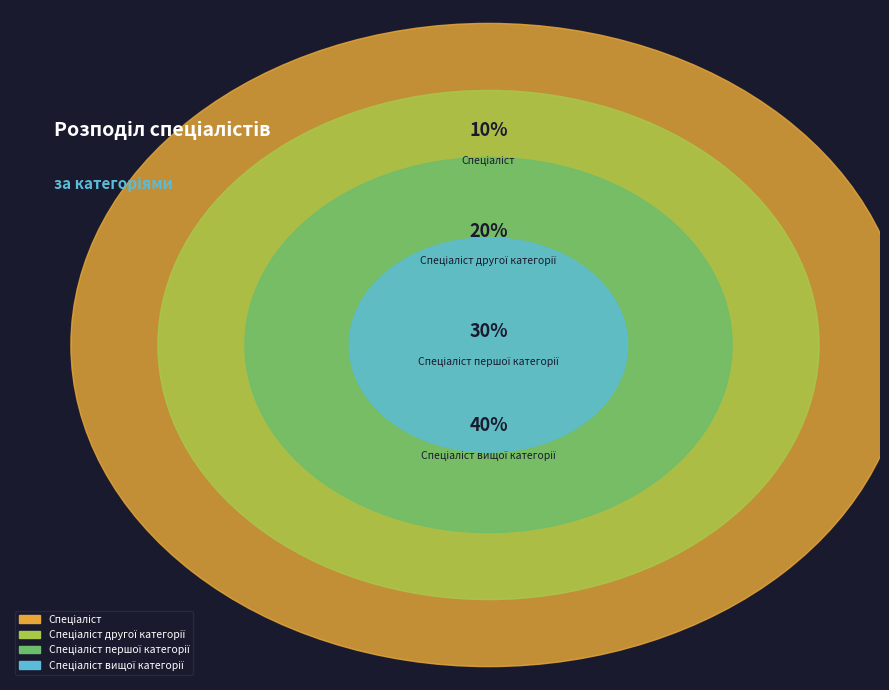

What percentage is the Спеціаліст першої категорії slice, to the nearest percent?

30%